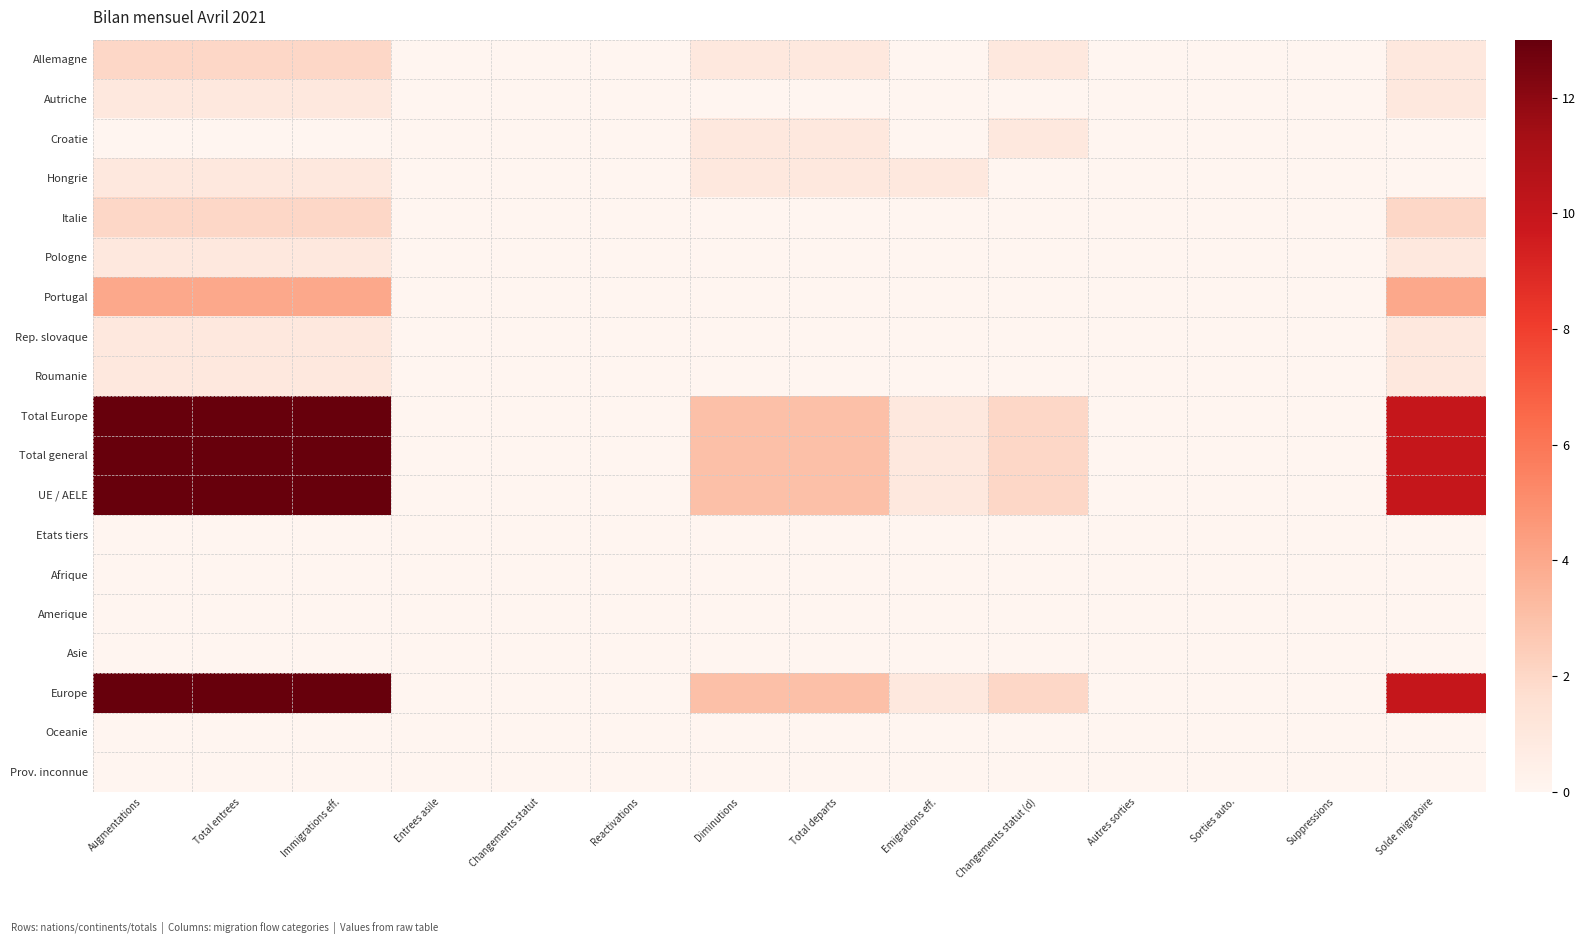

At how many categories does at least one series exceed 12?

3